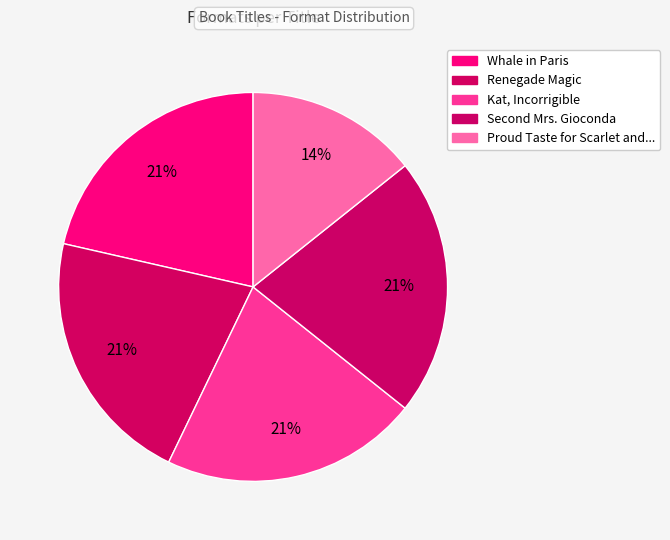

Rank the categories by value from lowest to highest.

Proud Taste for Scarlet and Miniver, Whale in Paris, Renegade Magic, Kat, Incorrigible, Second Mrs. Gioconda